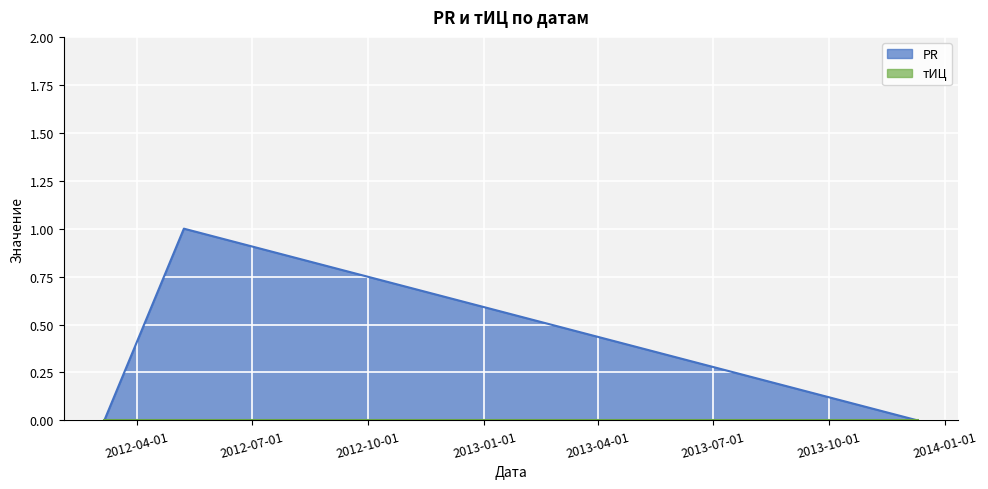

What is the label of the 3rd point from the left?

2013-12-10